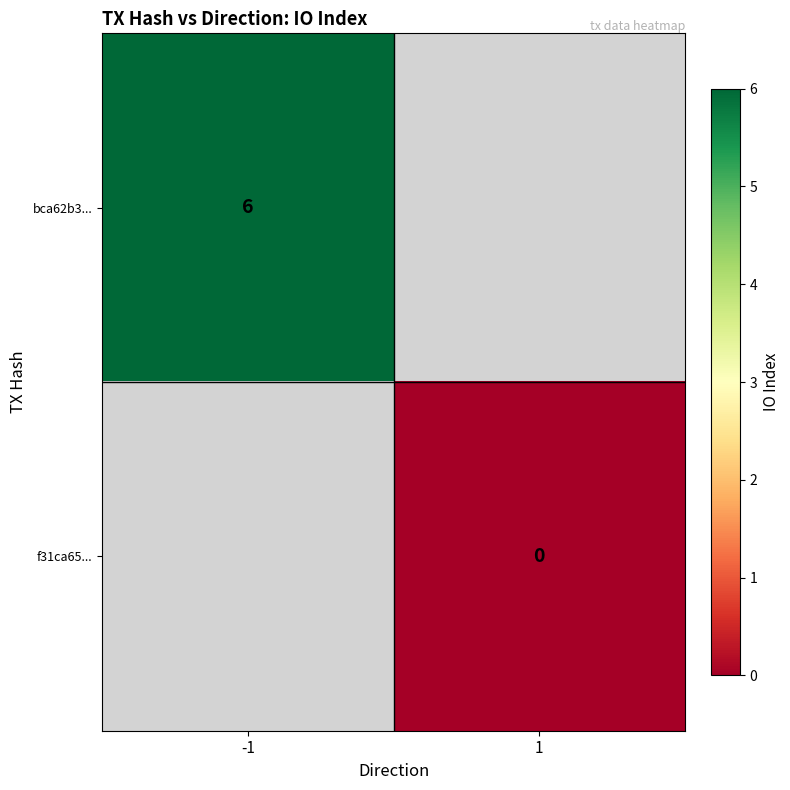

True or false: bca62b3... has a value of 6 at -1.

True